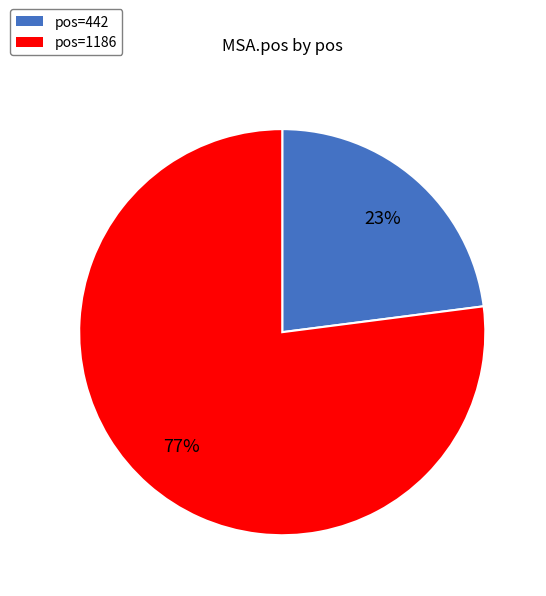

Is it true that pos=1186 is 77% of the pie?

True